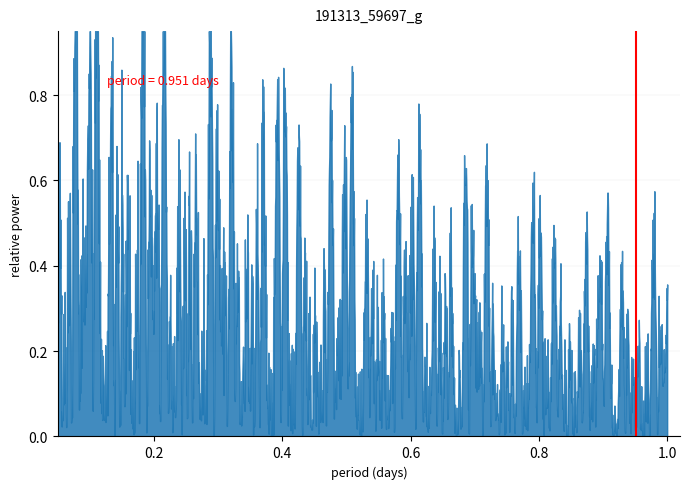

What is the change in value from 0.2 to 0.4?

+1